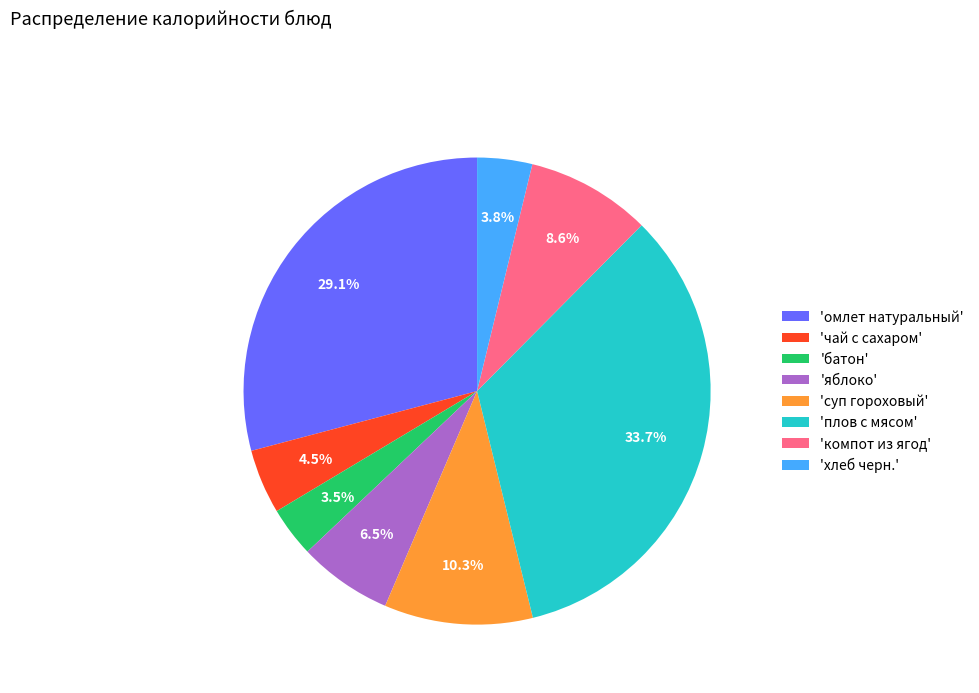

Approximately how many times larger is the value at 'чай с сахаром' compared to 'яблоко'?

0.7